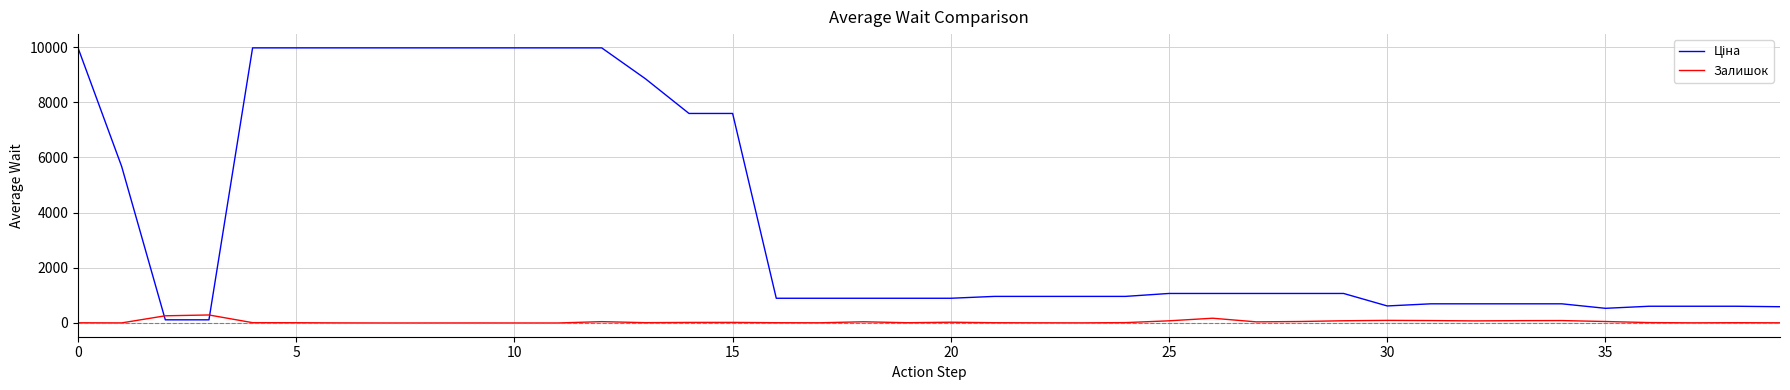

What is the greatest value displayed?

9975.0